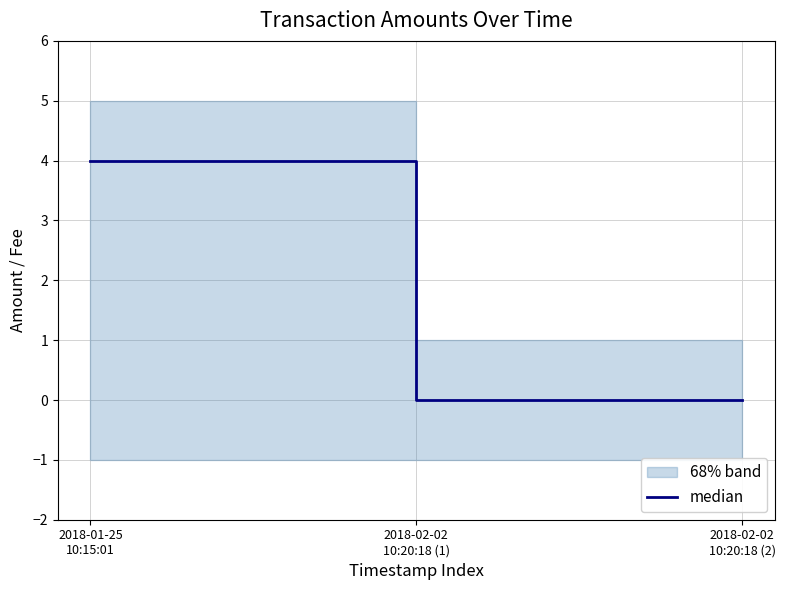

How many lines are shown in the chart?

1